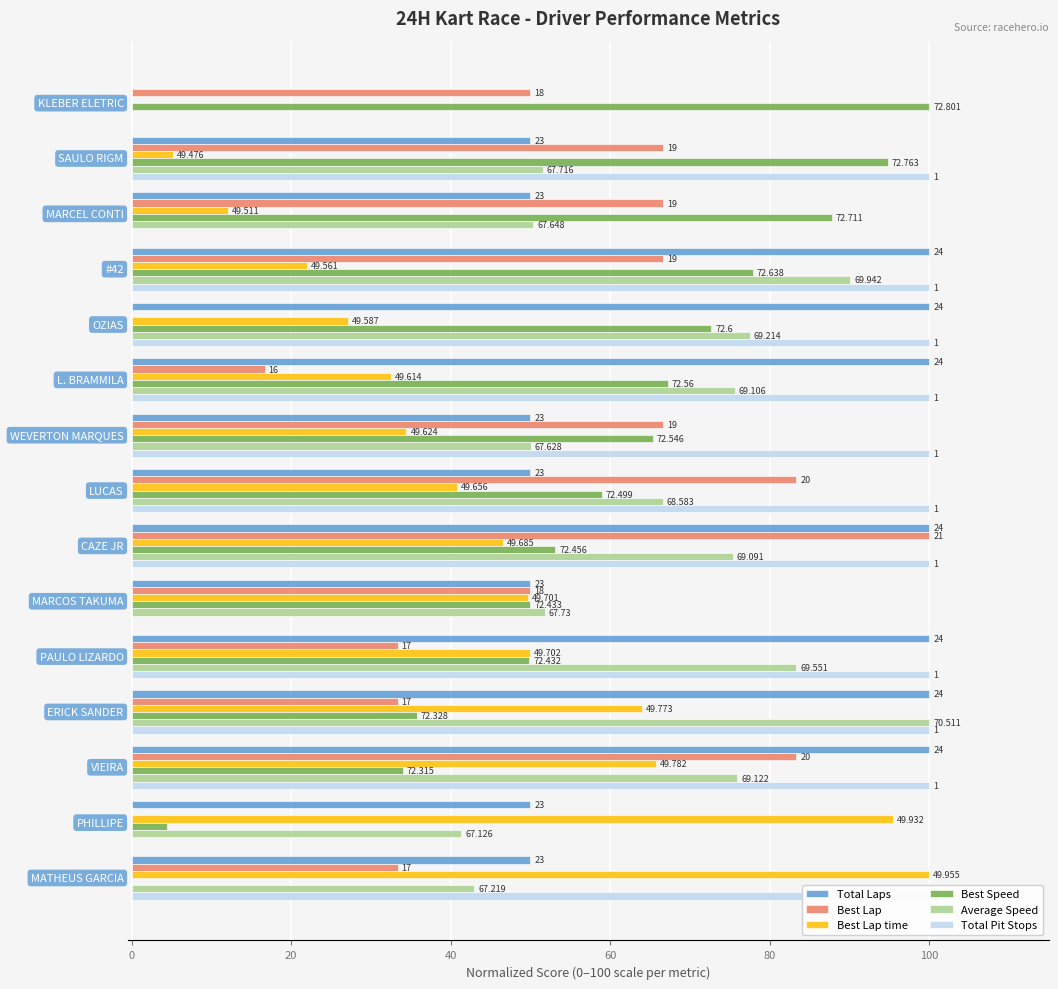

How many values in Average Speed are above zero?

14